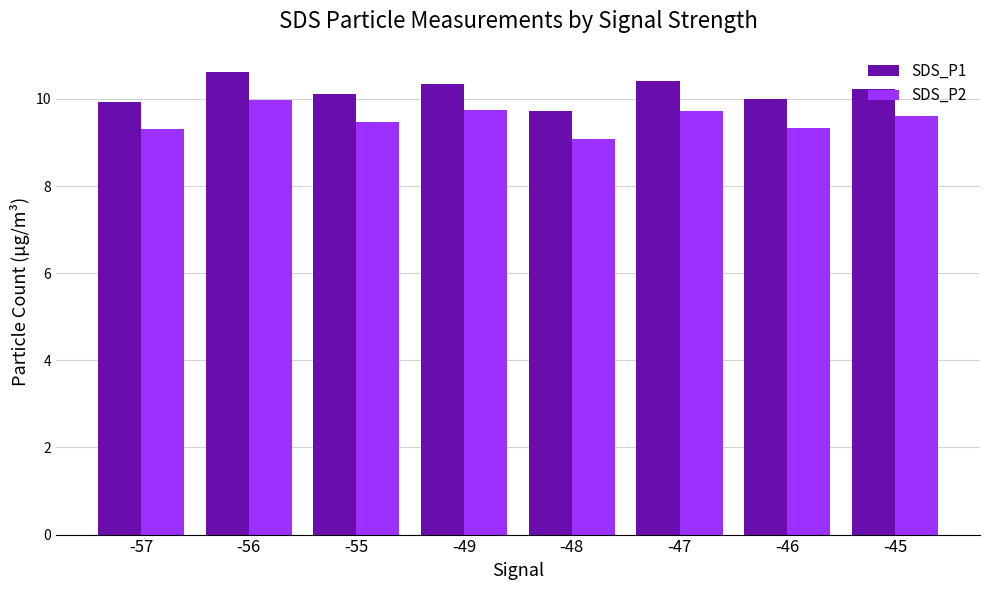

At -46, list the series in order from largest to smallest.

SDS_P1, SDS_P2